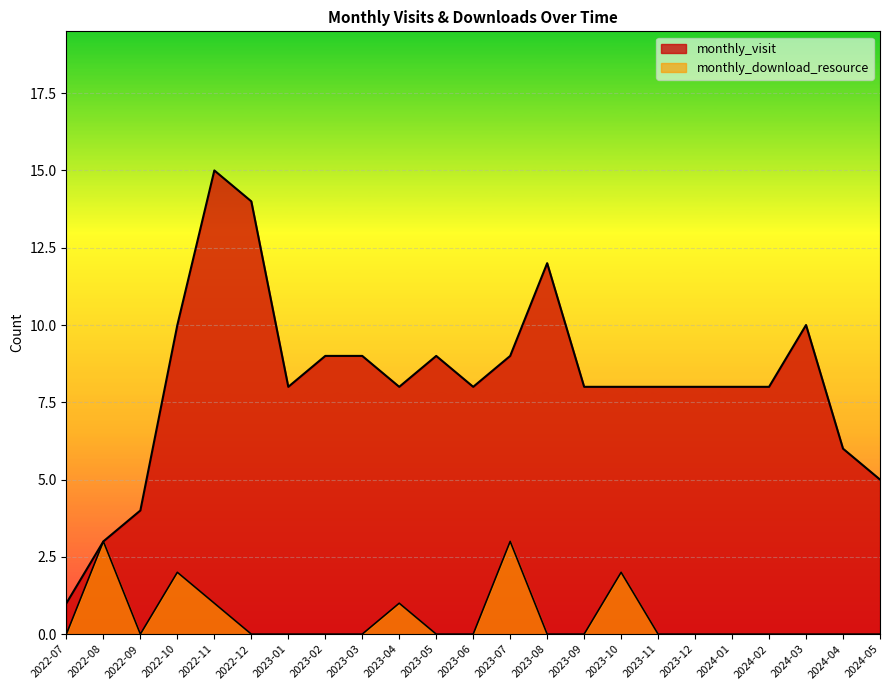

Rank the categories by monthly_visit value from lowest to highest.

2022-07, 2022-08, 2022-09, 2024-05, 2024-04, 2023-01, 2023-04, 2023-06, 2023-09, 2023-10, 2023-11, 2023-12, 2024-01, 2024-02, 2023-02, 2023-03, 2023-05, 2023-07, 2022-10, 2024-03, 2023-08, 2022-12, 2022-11